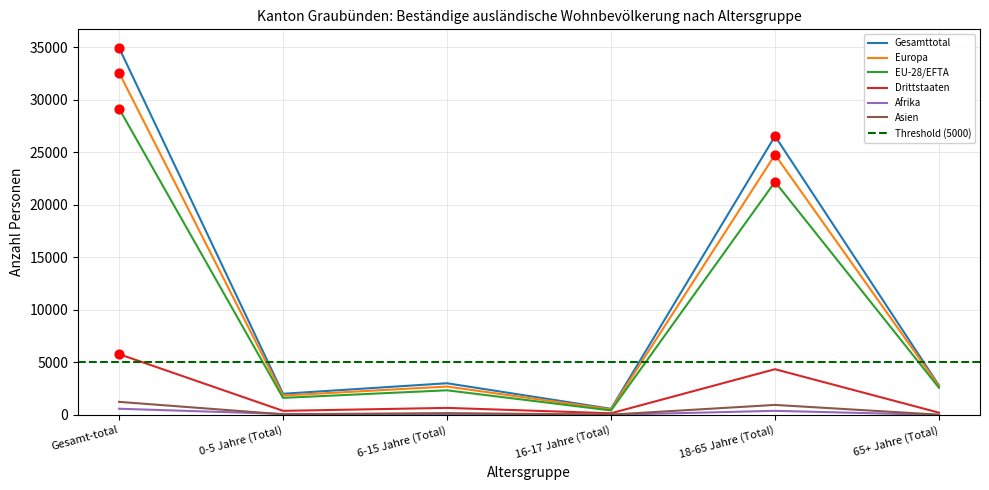

Is the value of Drittstaaten at 16-17 Jahre (Total) greater than the value of EU-28/EFTA at 18-65 Jahre (Total)?

No